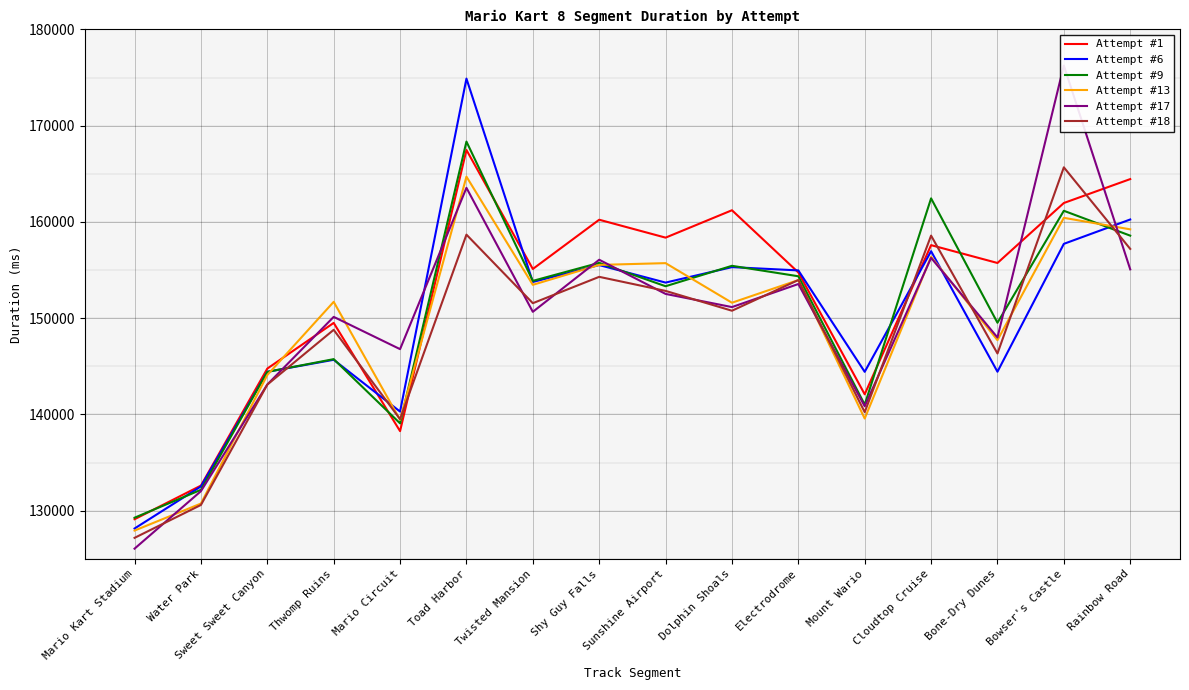

What are all the series names shown in the legend?

Attempt #1, Attempt #6, Attempt #9, Attempt #13, Attempt #17, Attempt #18